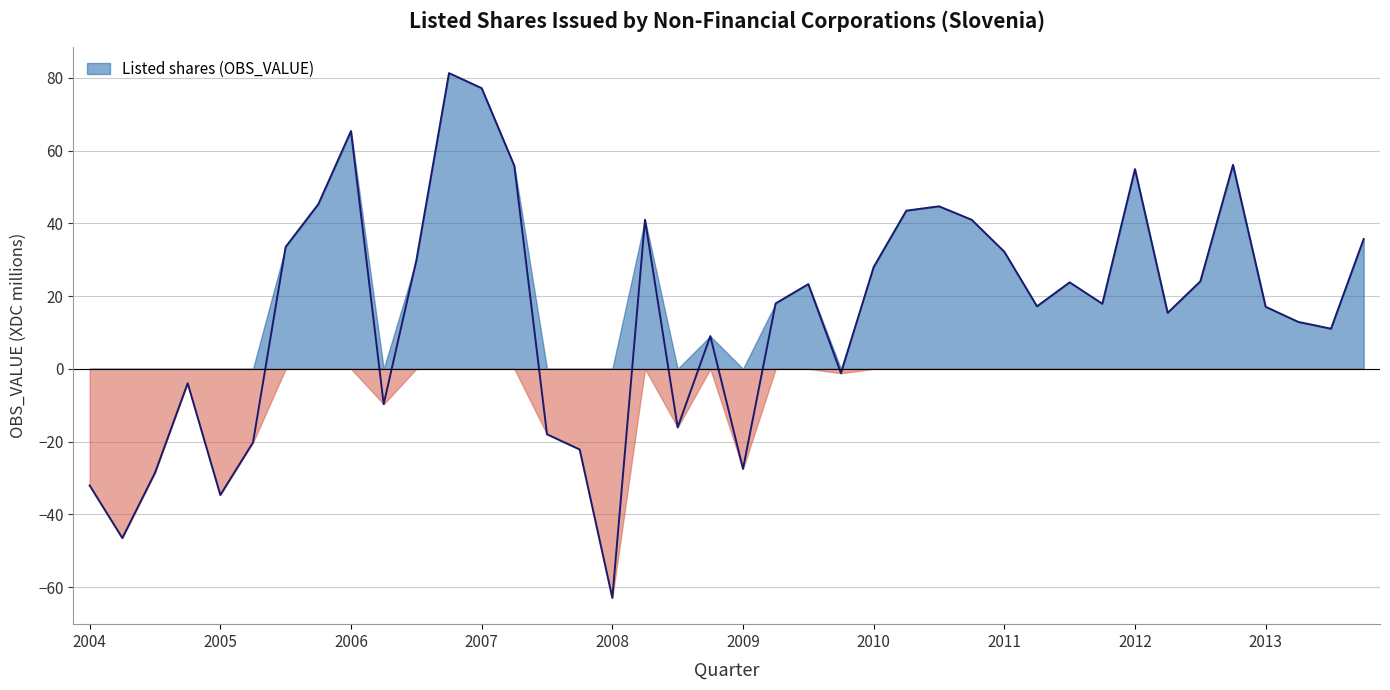

What is the difference between the maximum and second lowest values?

127.9